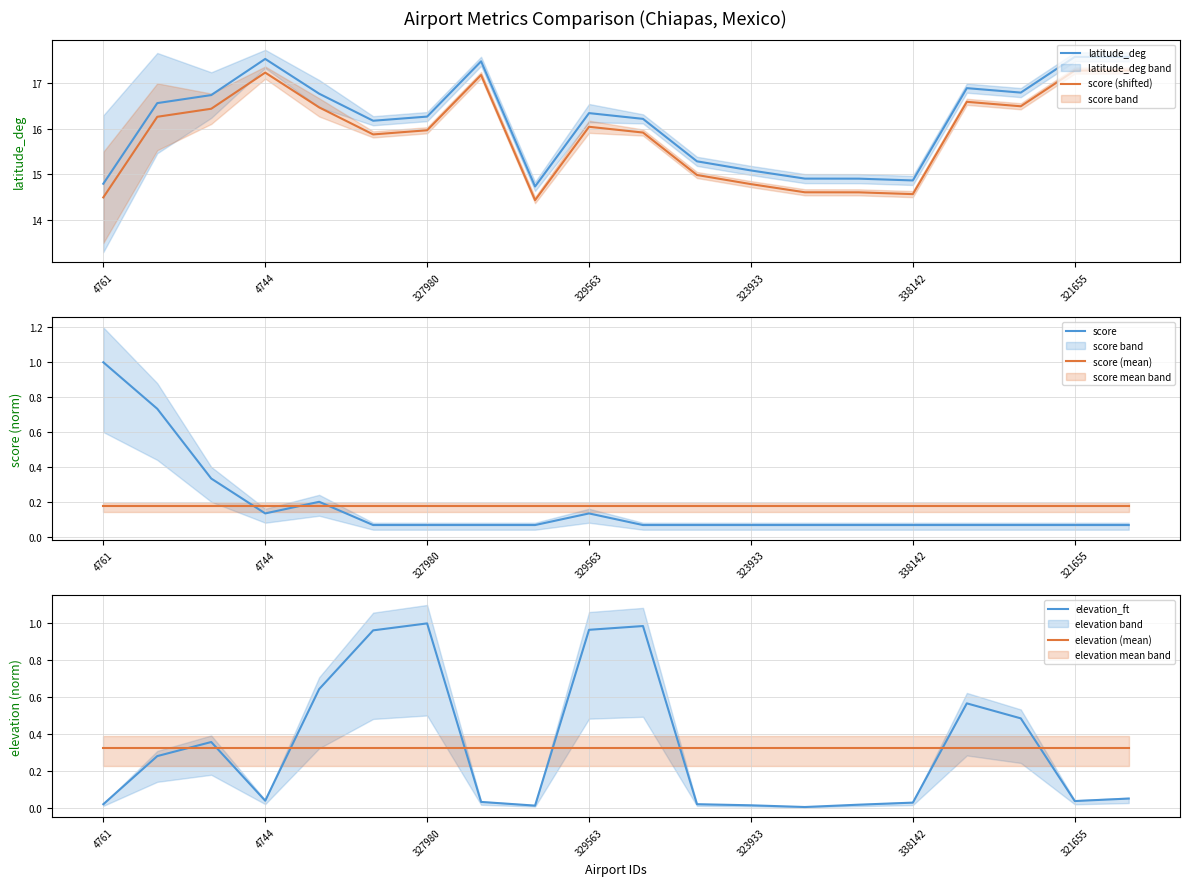

At which category does the chart reach its minimum across all series?

13